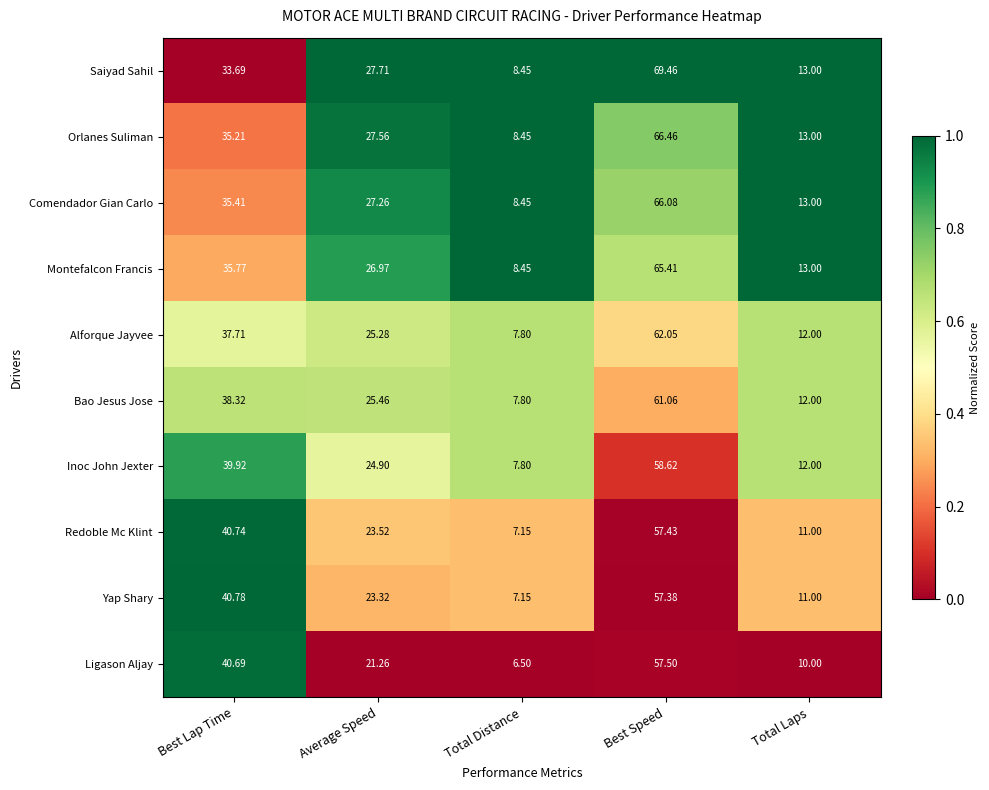

Rank the series by their maximum value, from highest to lowest.

Saiyad Sahil, Orlanes Suliman, Comendador Gian Carlo, Montefalcon Francis, Alforque Jayvee, Bao Jesus Jose, Inoc John Jexter, Ligason Aljay, Redoble Mc Klint, Yap Shary